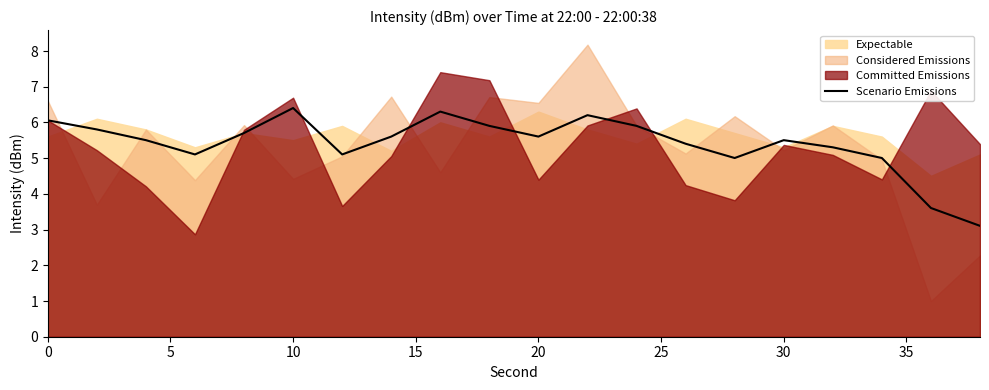

What is the maximum value for Scenario Emissions?

6.4